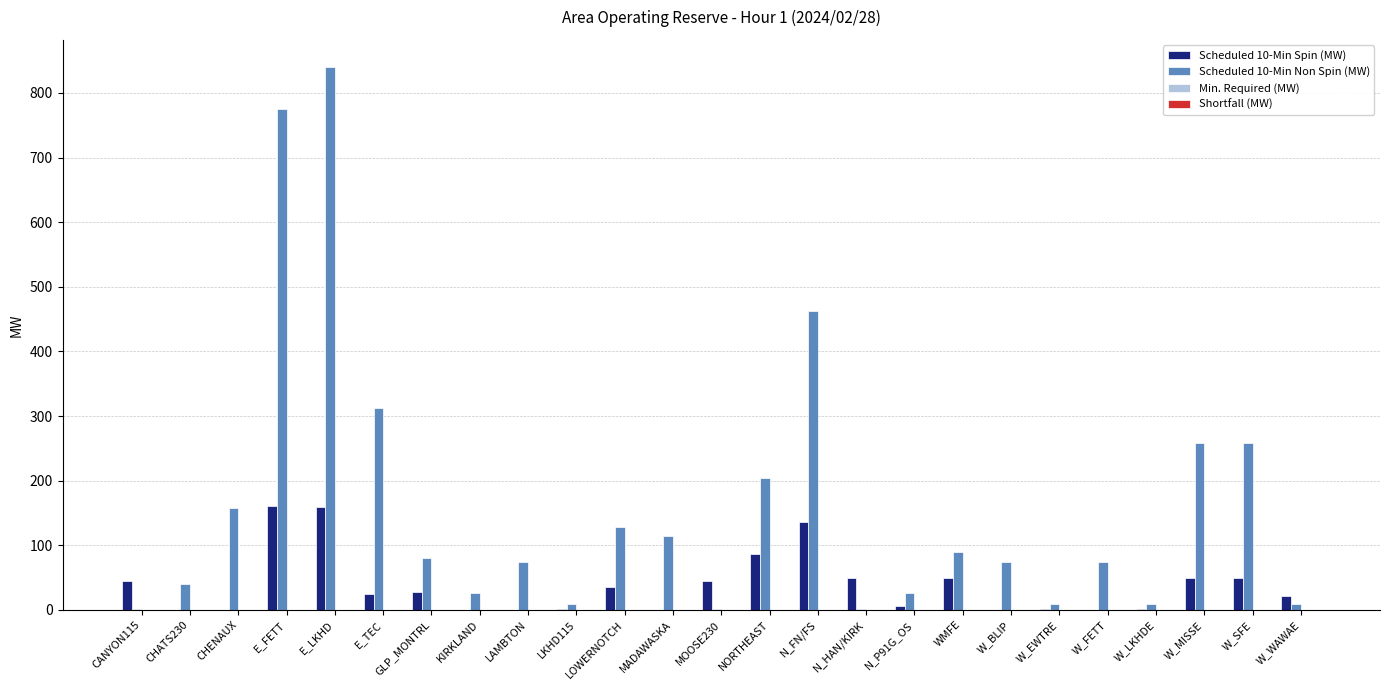

The Scheduled 10-Min Spin (MW) series shows 111 at KIRKLAND. True or false?

False